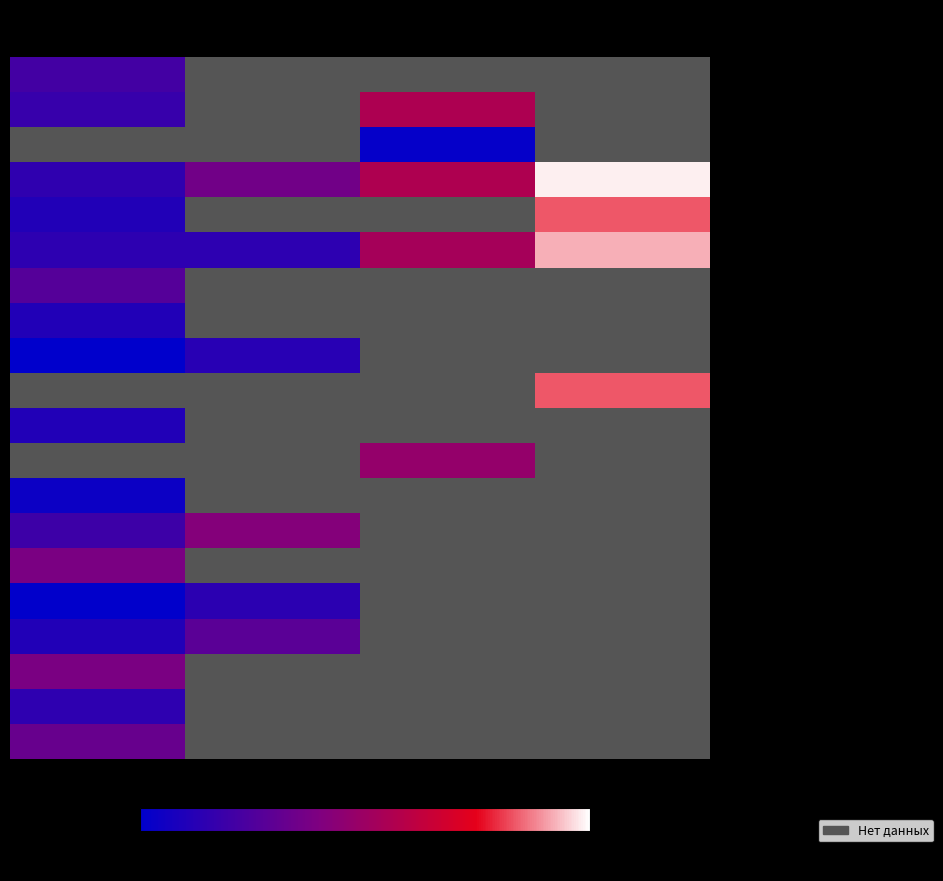

Which series has the widest spread of values?

Rv 3.0-5 (1000)